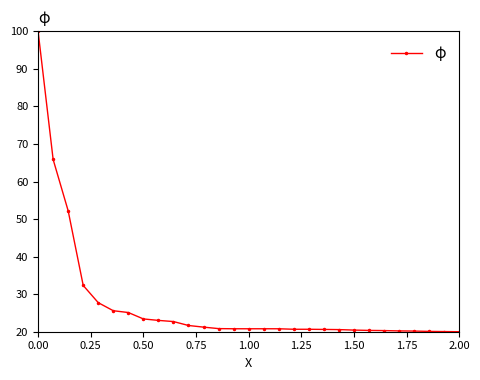

Does the chart display data point markers on the line(s)?

Yes